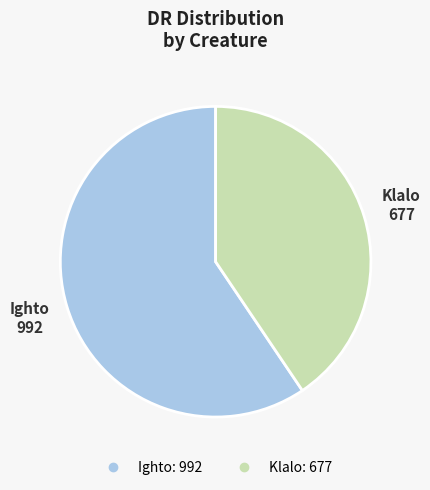

Combined, do Ighto and Klalo account for over 50%?

Yes